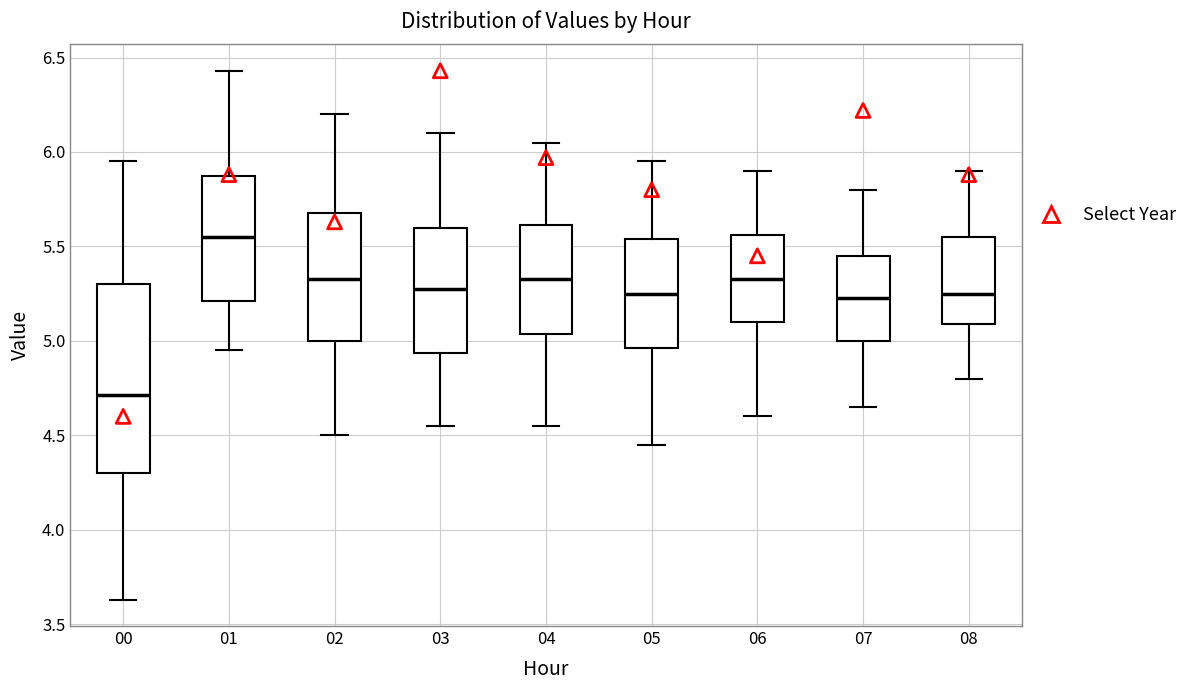

Reading left to right, read every box against the y-axis: the position of its median line, the range the box covers, and the ends of its whiskers. The values are not printed on the chart, so give them approximately, as read against the axis.

00: median 4.70, box 4.30 to 5.30, whiskers 3.65 to 5.95
01: median 5.55, box 5.20 to 5.85, whiskers 4.95 to 6.45
02: median 5.35, box 5.00 to 5.70, whiskers 4.50 to 6.20
03: median 5.30, box 4.95 to 5.60, whiskers 4.55 to 6.10
04: median 5.35, box 5.05 to 5.60, whiskers 4.55 to 6.05
05: median 5.25, box 4.95 to 5.55, whiskers 4.45 to 5.95
06: median 5.35, box 5.10 to 5.55, whiskers 4.60 to 5.90
07: median 5.25, box 5.00 to 5.45, whiskers 4.65 to 5.80
08: median 5.25, box 5.10 to 5.55, whiskers 4.80 to 5.90